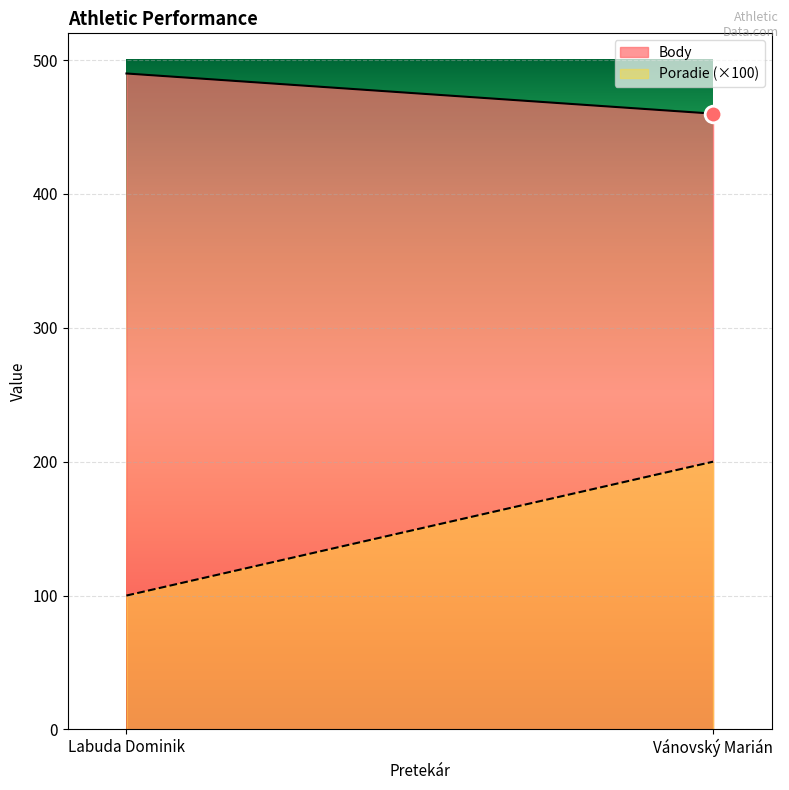

Which series has the largest total across all categories?

Body